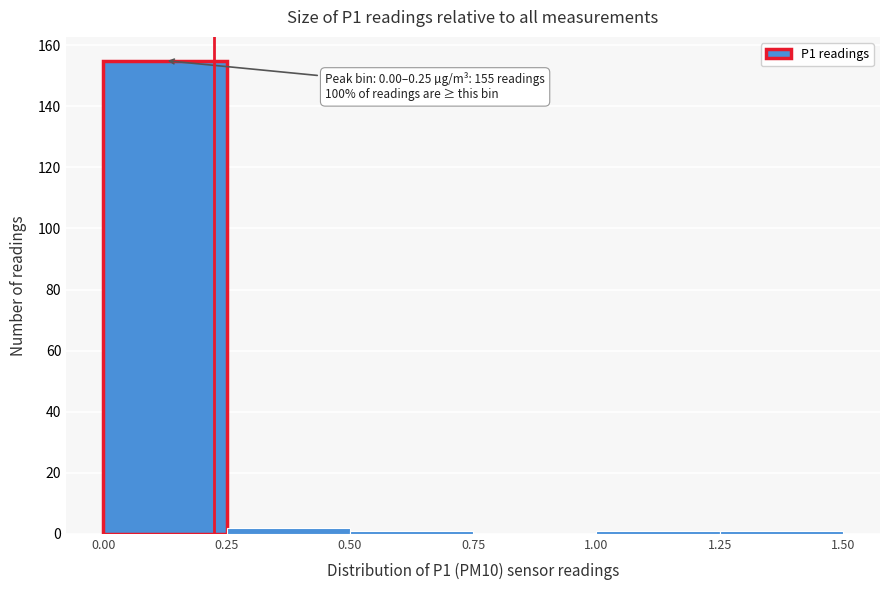

Which range on the x-axis has the tallest bar?

0.00 to 0.25